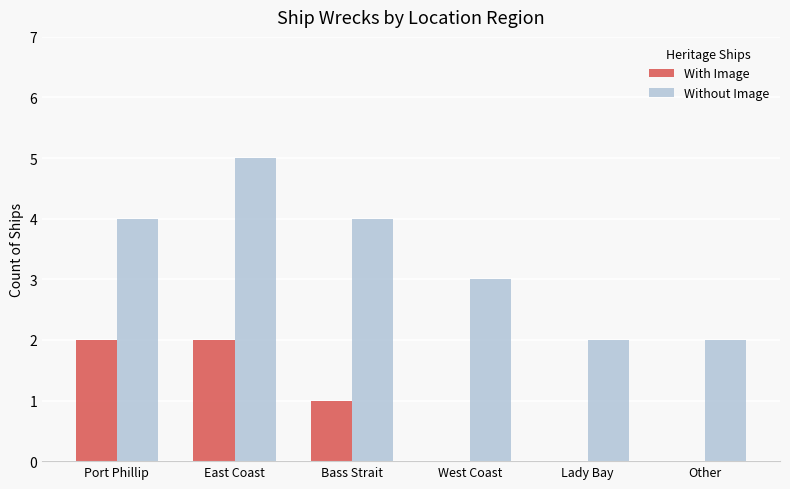

What is the greatest value displayed?

5